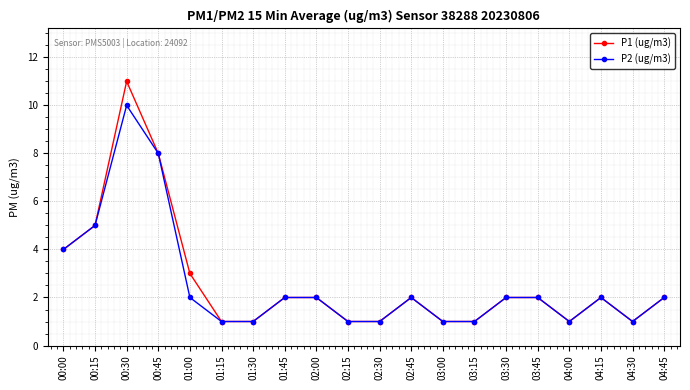

Reading left to right, what are all the values shown in this chart?

P1 (ug/m3): 00:00=4	00:15=5	00:30=11	00:45=8	01:00=3	01:15=1	01:30=1	01:45=2	02:00=2	02:15=1	02:30=1	02:45=2	03:00=1	03:15=1	03:30=2	03:45=2	04:00=1	04:15=2	04:30=1	04:45=2
P2 (ug/m3): 00:00=4	00:15=5	00:30=10	00:45=8	01:00=2	01:15=1	01:30=1	01:45=2	02:00=2	02:15=1	02:30=1	02:45=2	03:00=1	03:15=1	03:30=2	03:45=2	04:00=1	04:15=2	04:30=1	04:45=2